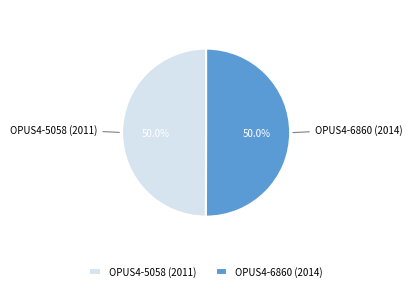

What percentage is the OPUS4-5058 (2011) slice, to the nearest percent?

50%